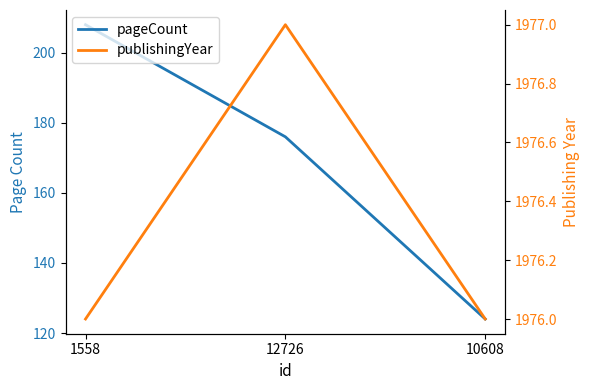

Rank the series at 1558 from lowest to highest value.

pageCount, publishingYear